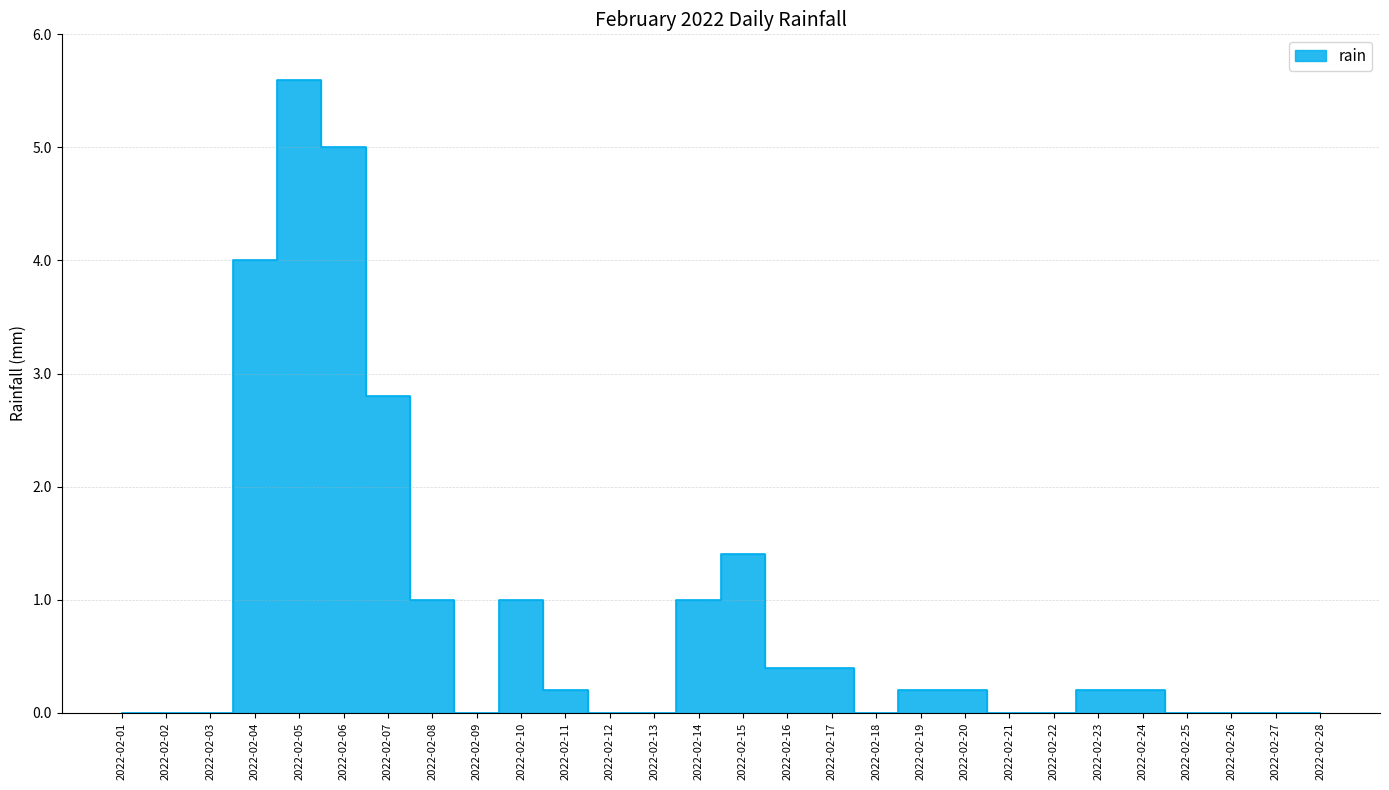

The value at 2022-02-17 is 0.3. True or false?

False